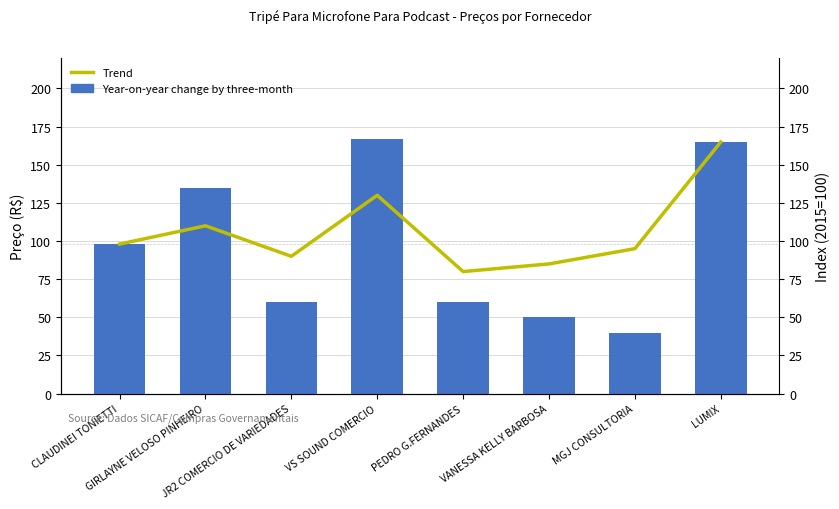

Is it true that Trend equals 36.7 at JR2 COMERCIO DE VARIEDADES?

False